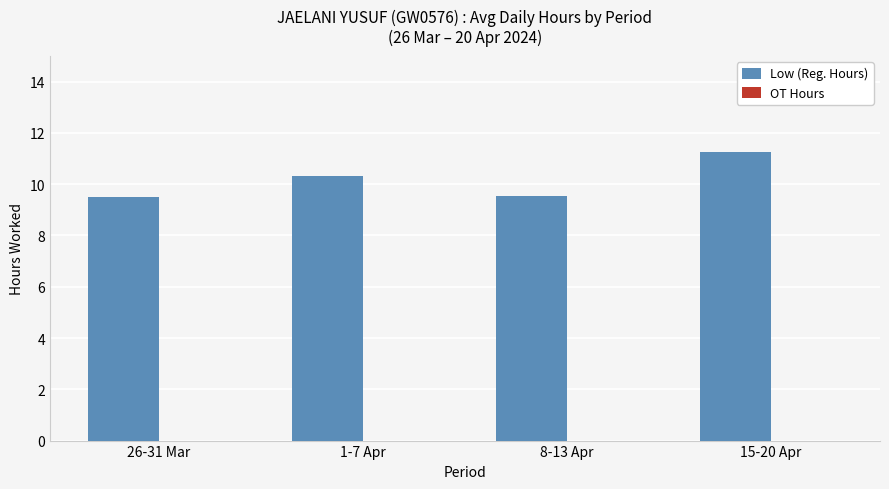

The value at 15-20 Apr is 11.3. True or false?

True